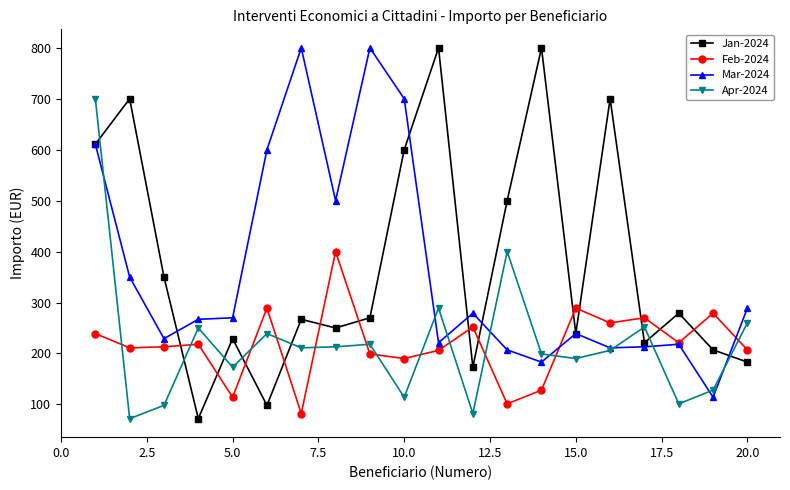

Which series ends up on top after the final intersection of Feb-2024 and Jan-2024?

Feb-2024